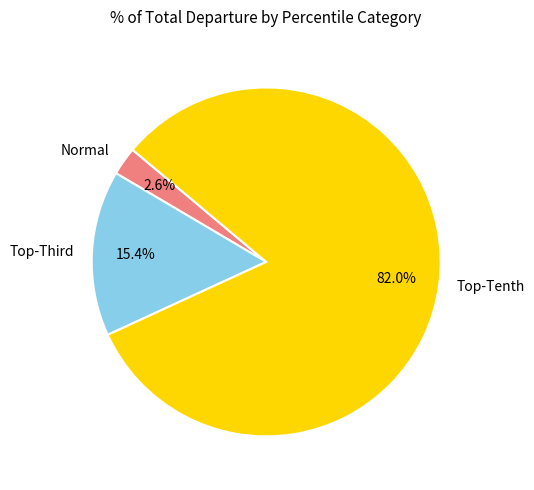

Is there a majority slice in this chart?

Yes